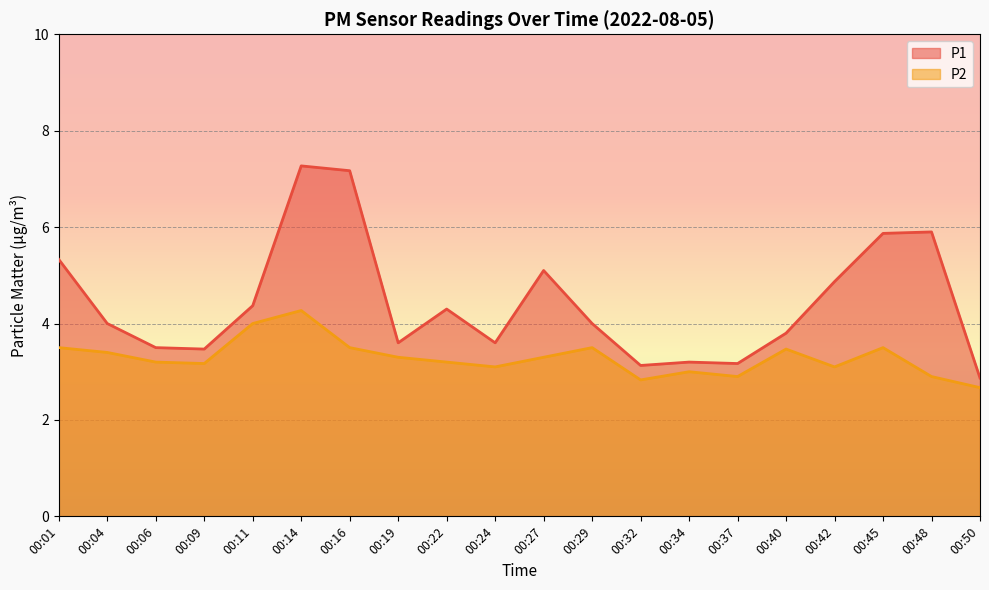

Between 00:32 and 00:45, which series saw the biggest shift?

P1